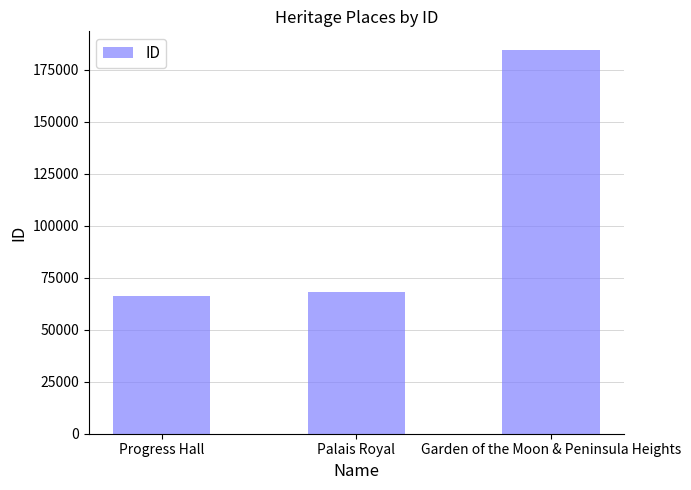

What is the difference between the values at Garden of the Moon & Peninsula Heights and Palais Royal?

116011